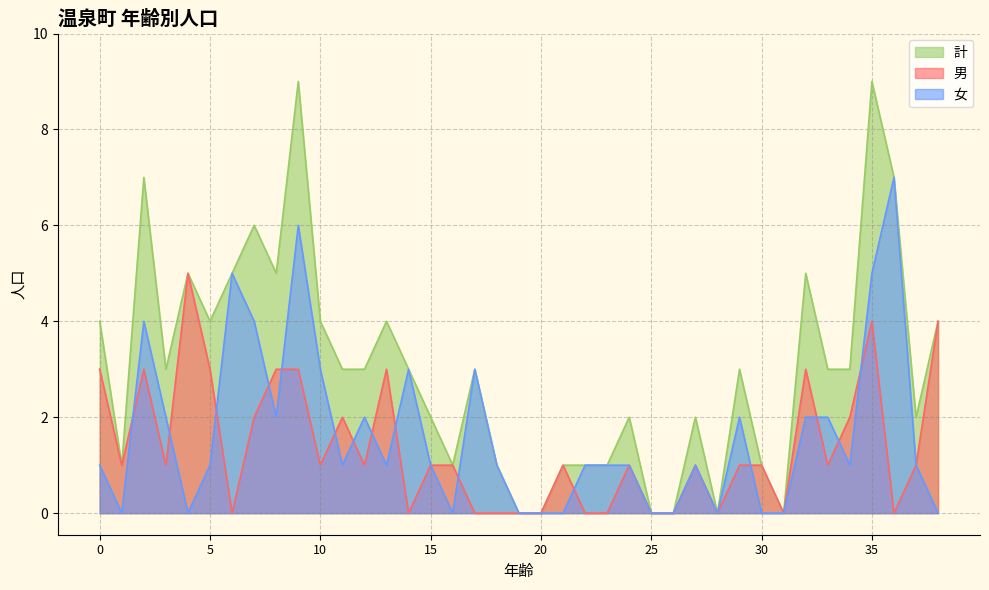

What is the maximum value for 男?

5